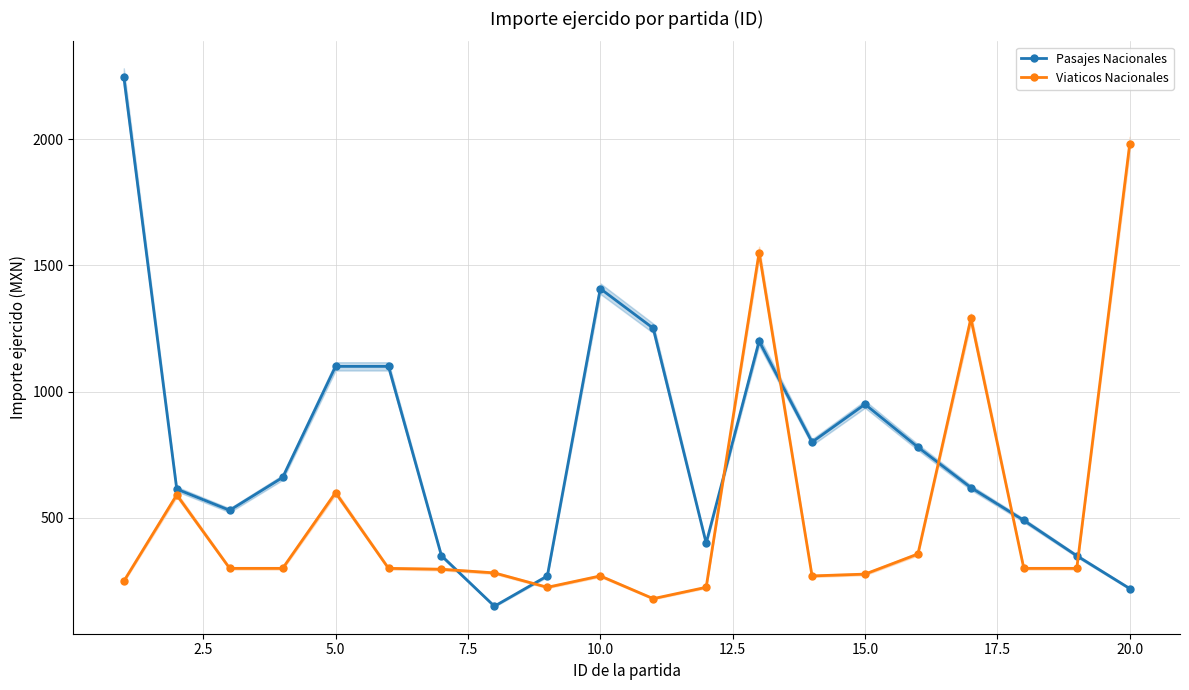

How many intersections are there between Viaticos Nacionales and Pasajes Nacionales?

7